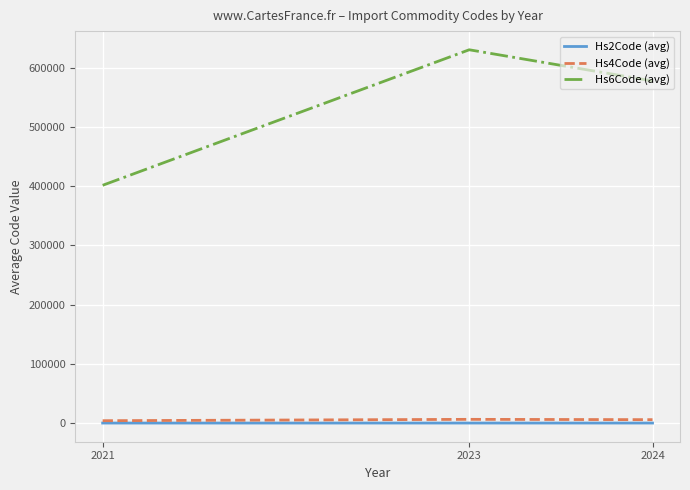

What is the maximum value for Hs6Code (avg)?

630605.2